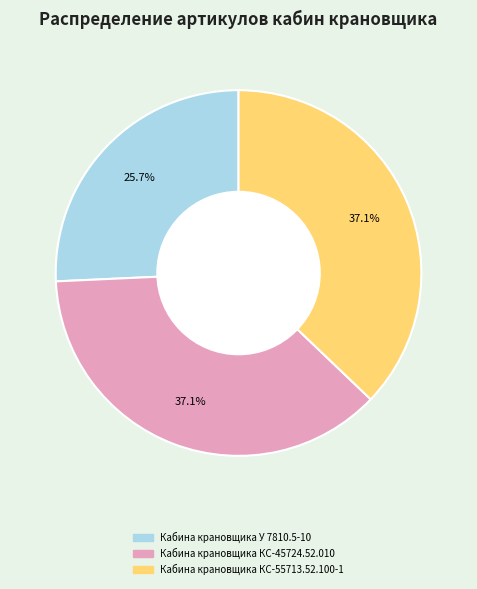

How many slices are in this pie chart?

3